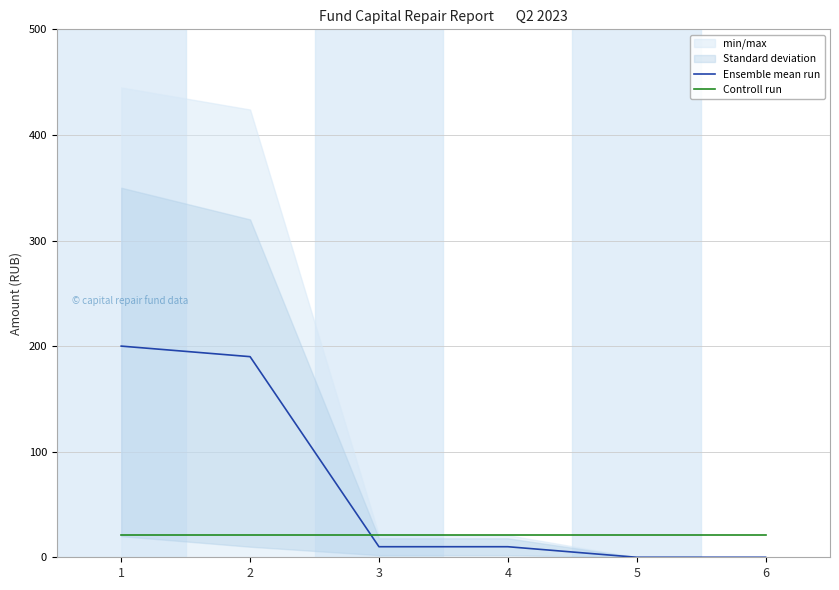

Is this an area chart (filled region under the line)?

No